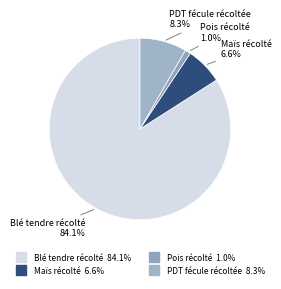

To the nearest percent, what is the combined percentage of Pois récolté and Blé tendre récolté?

85%